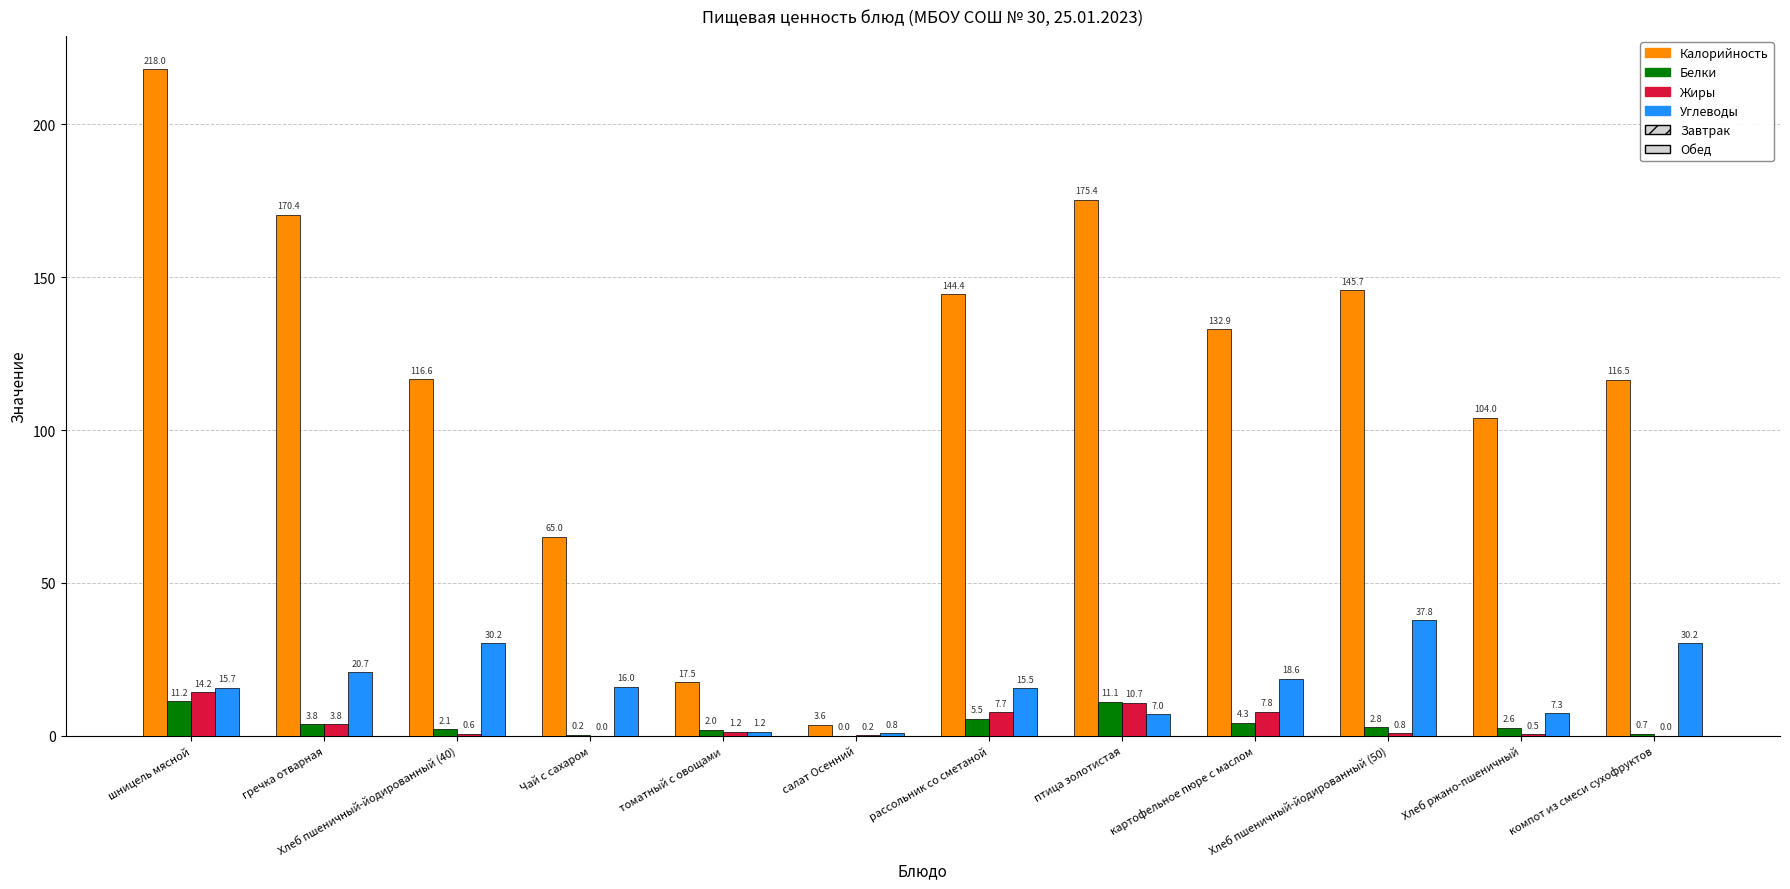

Is the value of Калорийность at салат Осенний greater than the value of Жиры at салат Осенний?

Yes